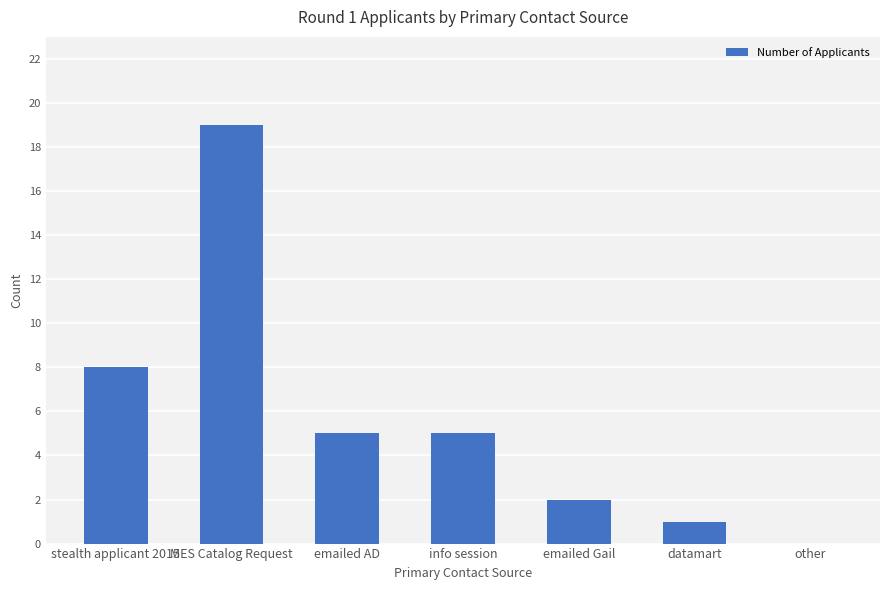

The chart shows a value of 1 at emailed Gail. True or false?

False